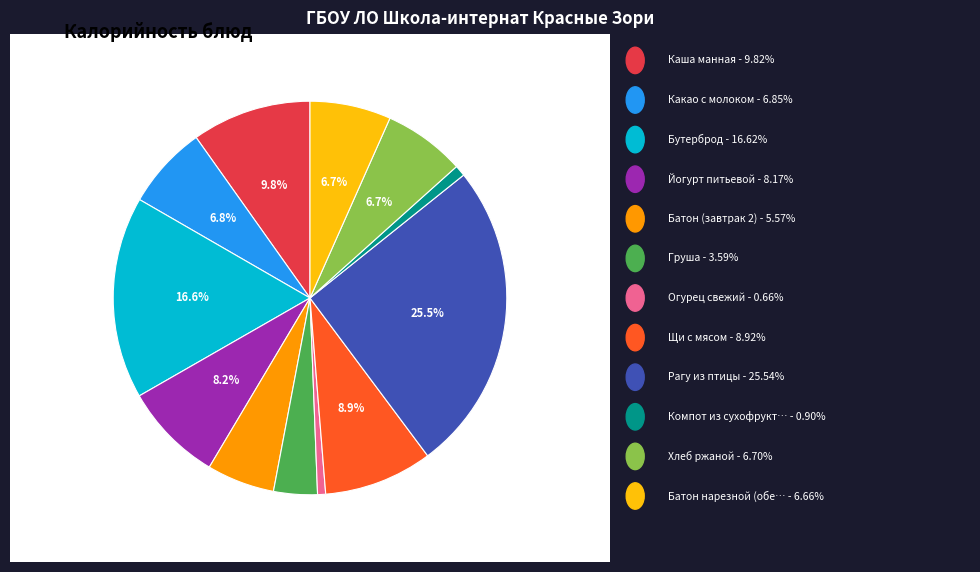

Is there a majority slice in this chart?

No